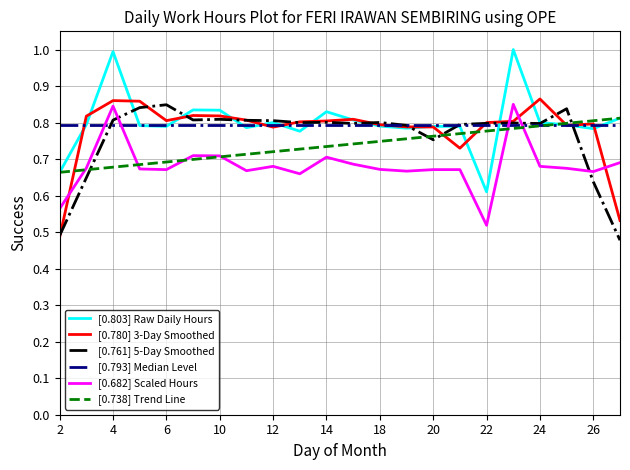

True or false: [0.761] 5-Day Smoothed has more than 1 interior local peaks.

True